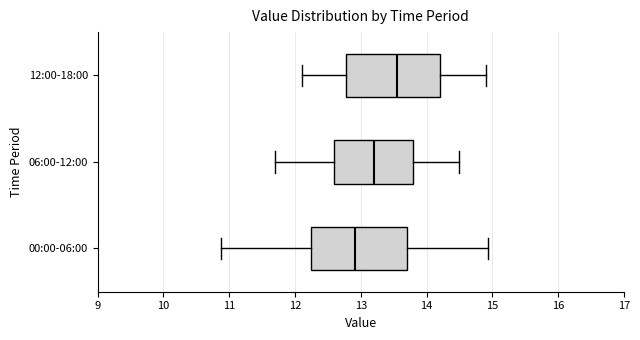

Which box has the furthest to the left median line?

00:00-06:00